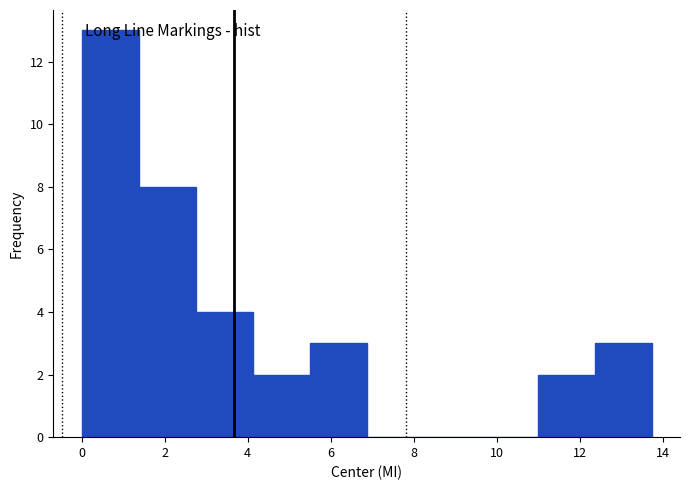

Reading left to right, list every bar in this chart as the range it spans on the x-axis followed by its height. Neither the bar edges nor the heights are printed on the chart, so give them approximately, as read against the axes.

0.0 to 1.4: 13
1.4 to 2.8: 8
2.8 to 4.2: 4
4.2 to 5.4: 2
5.4 to 6.8: 3
6.8 to 8.2: 0
8.2 to 9.6: 0
9.6 to 11.0: 0
11.0 to 12.4: 2
12.4 to 13.8: 3